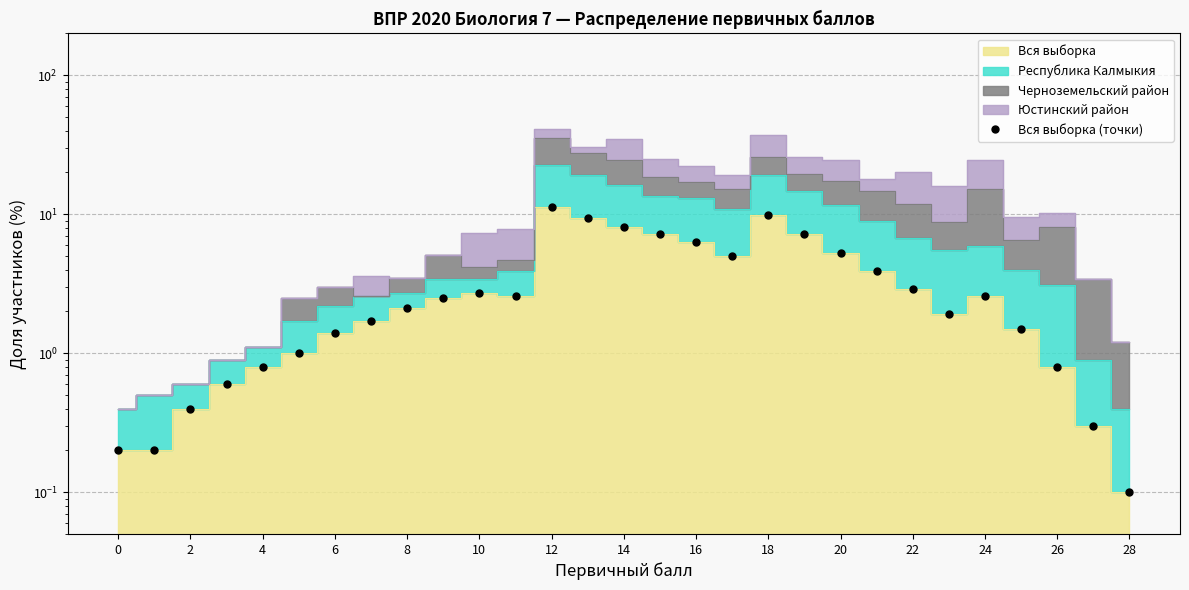

Is it true that the value at 22 is 0.6?

False